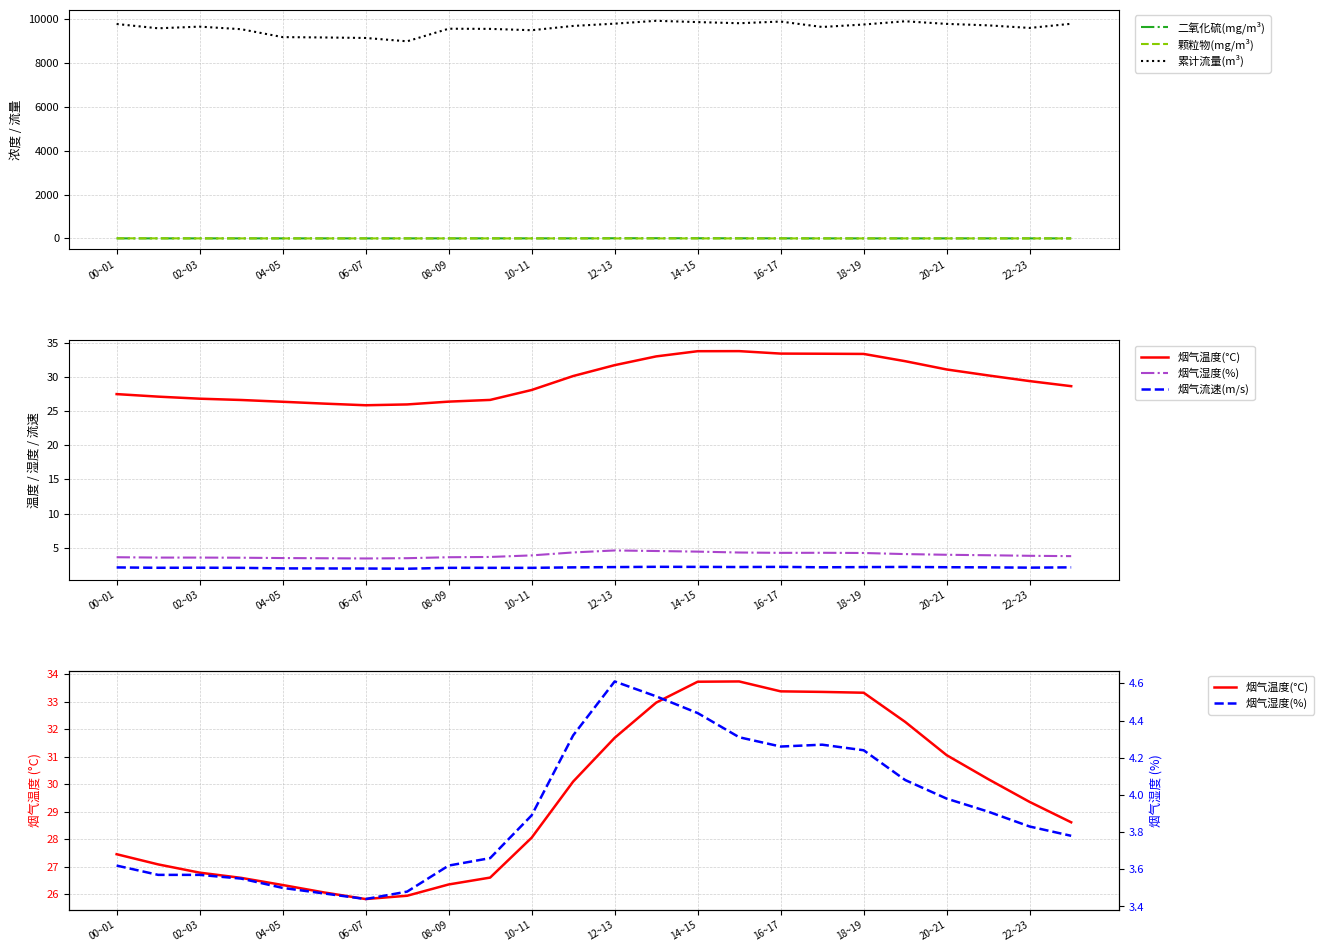

What is the difference between the 累计流量(m³) values at 08~09 and 16~17?

326.9